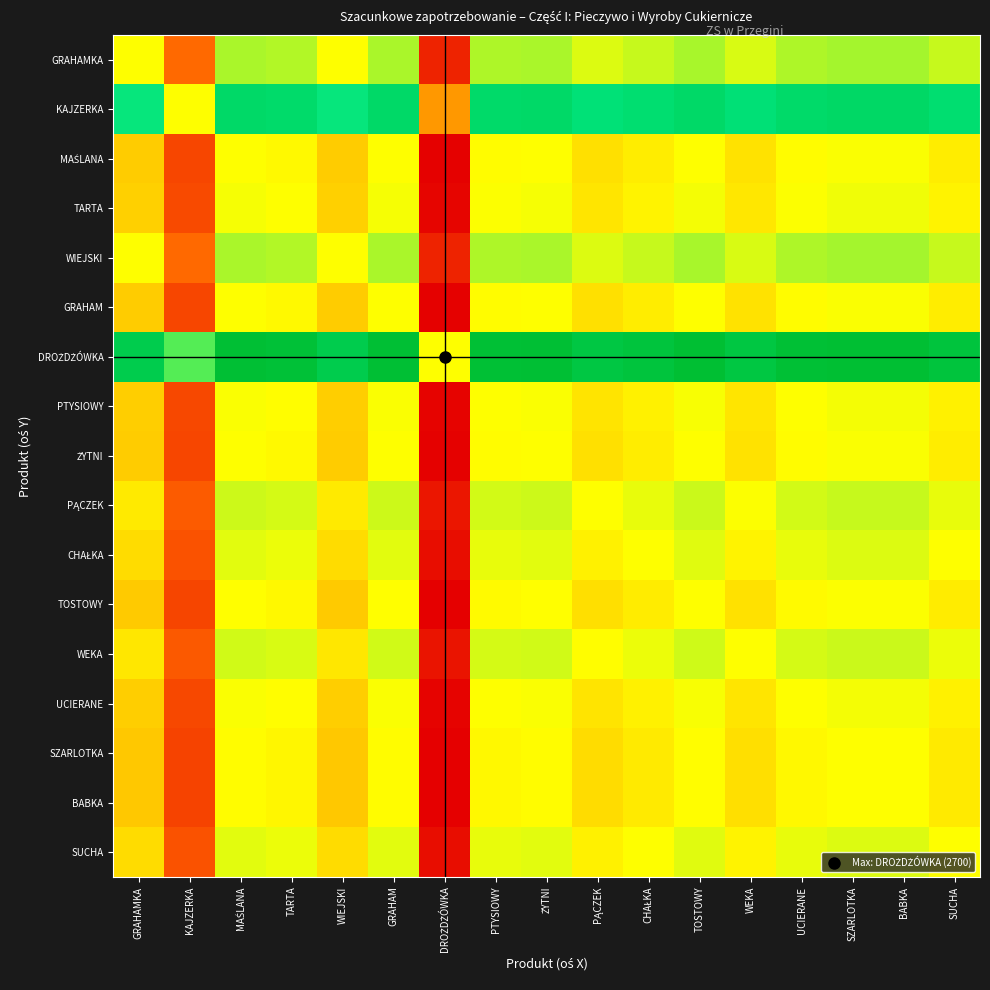

At how many categories does at least one series exceed 0?

16